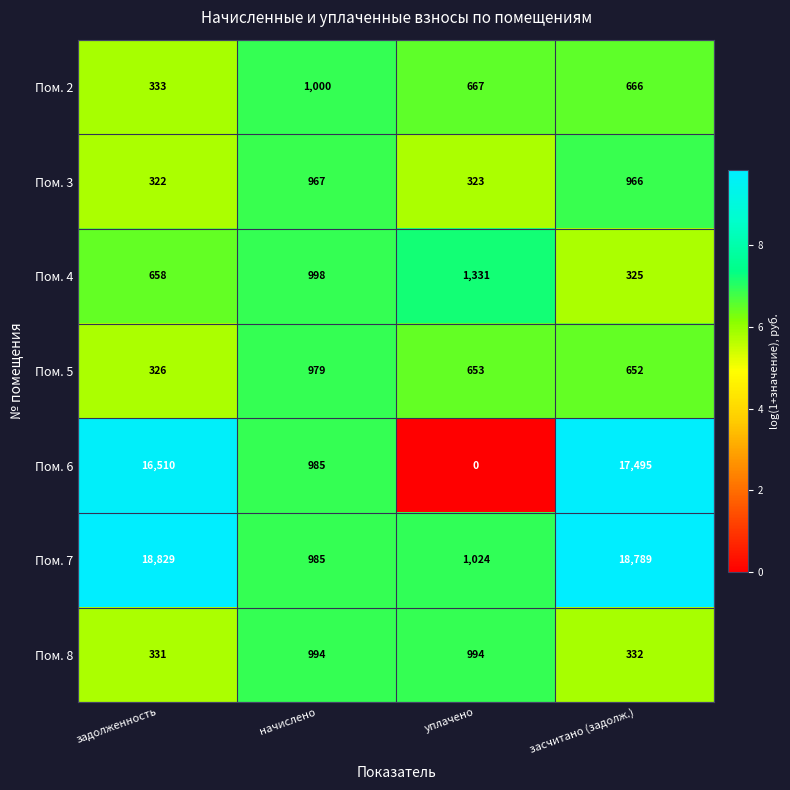

Reading left to right, transcribe all the data shown in this chart.

Пом. 2: 333	1000	667	666
Пом. 3: 322	967	323	966
Пом. 4: 658	998	1331	325
Пом. 5: 326	979	653	652
Пом. 6: 16510	985	0	17495
Пом. 7: 18829	985	1024	18789
Пом. 8: 331	994	994	332